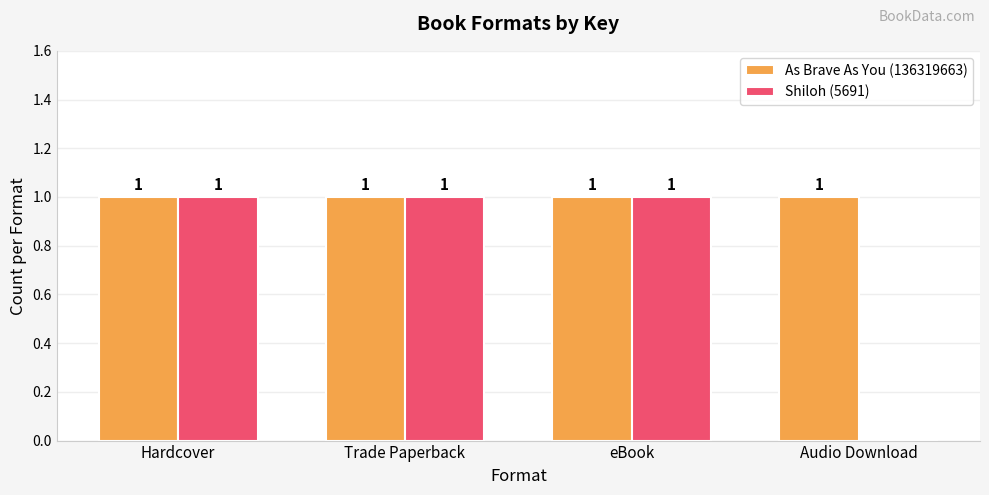

What is the sum of all As Brave As You (136319663) values?

4